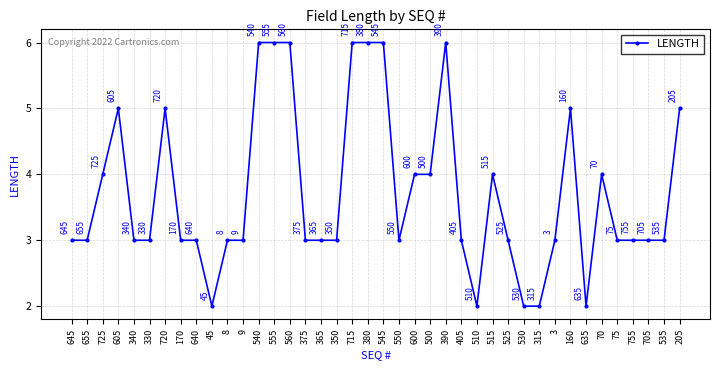

What is the approximate value at 530?

2